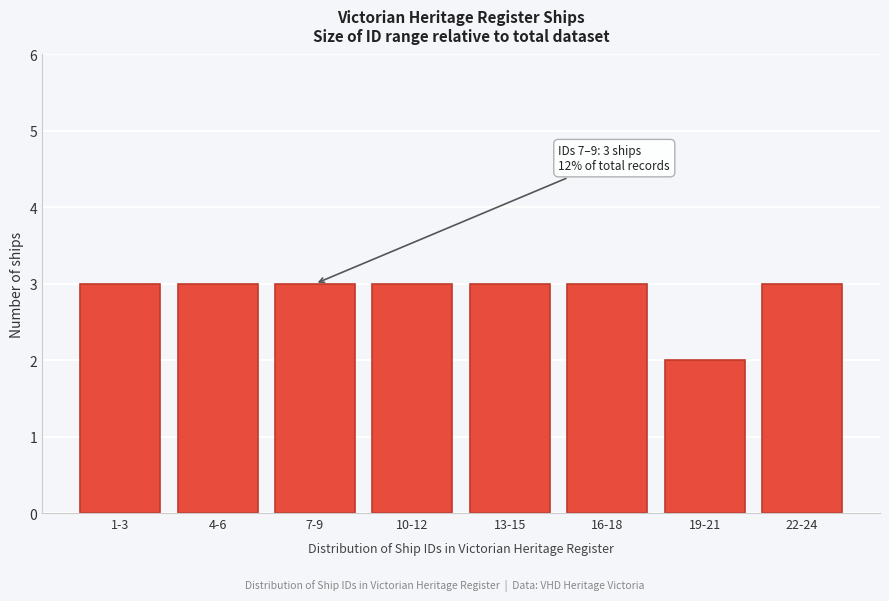

Reading right to left, list all the values displayed in this chart.

22-24=3	19-21=2	16-18=3	13-15=3	10-12=3	7-9=3	4-6=3	1-3=3